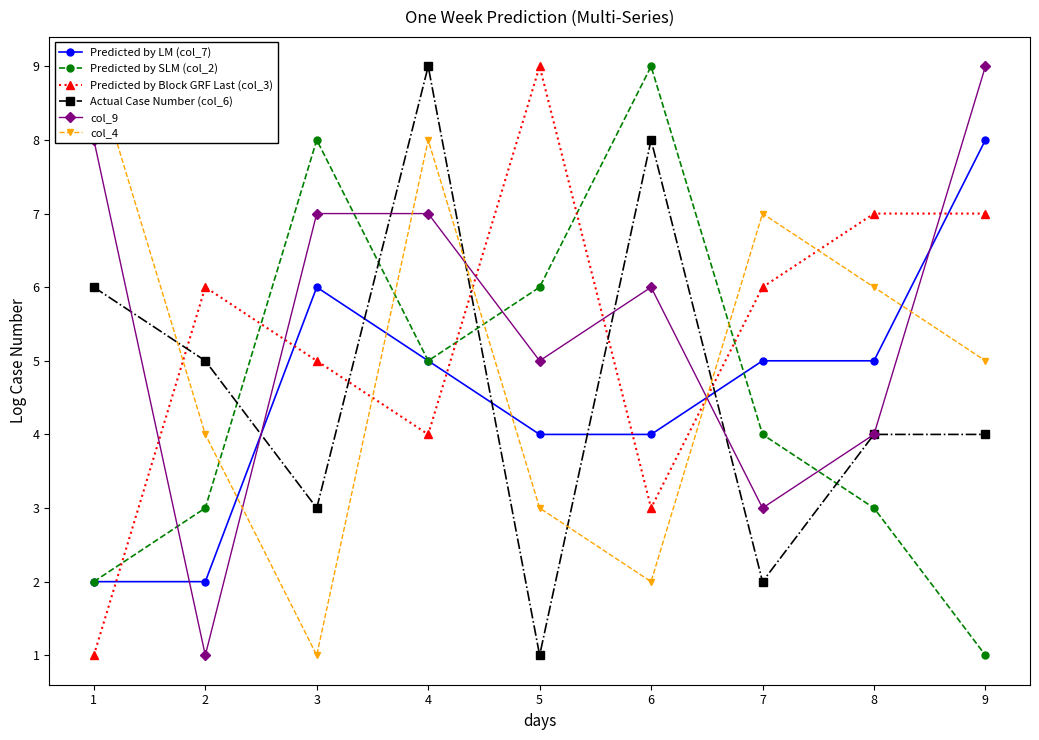

Is it true that Predicted by LM (col_7) equals 4 at 5?

True